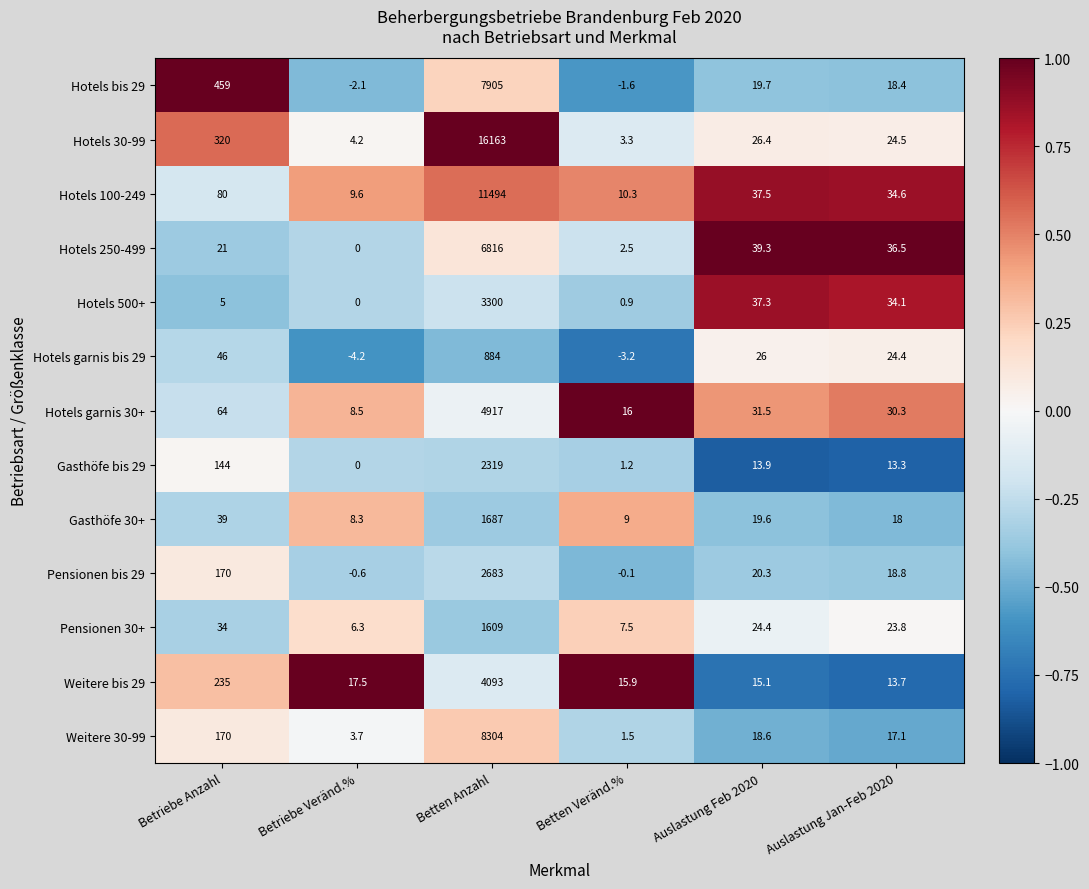

What is the sum of all Gasthöfe 30+ values?

1780.9